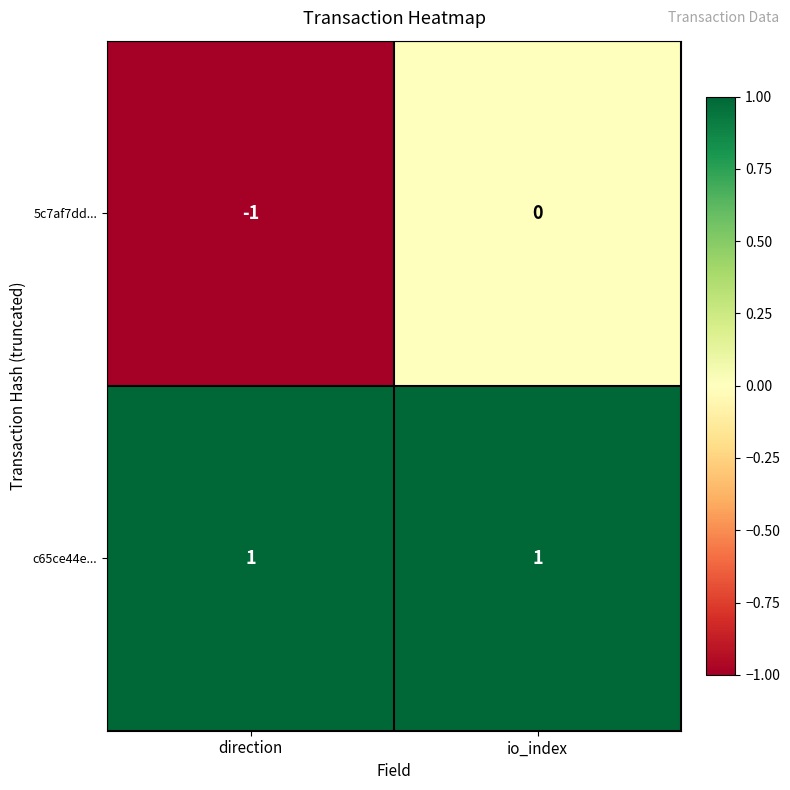

Reading left to right, extract all data points from this chart.

5c7af7dd...: -1	0
c65ce44e...: 1	1